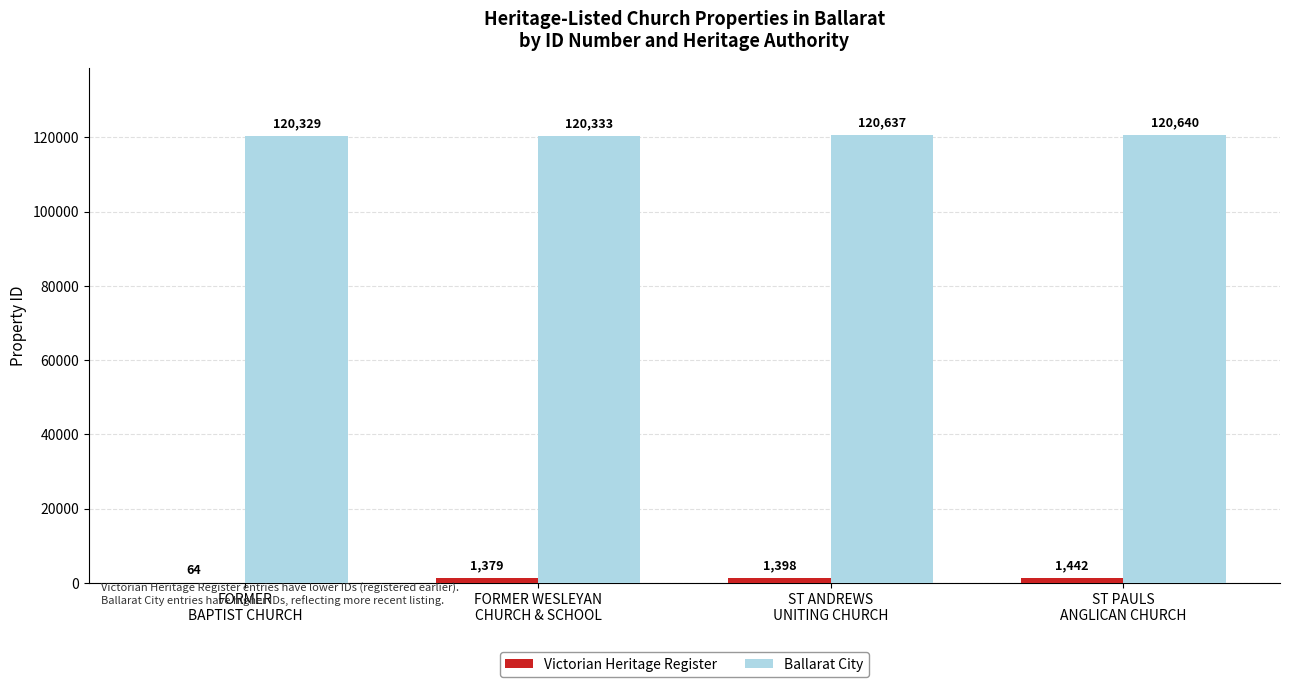

What value does the Ballarat City series have at ST PAULS
ANGLICAN CHURCH, to the nearest 5?

120640